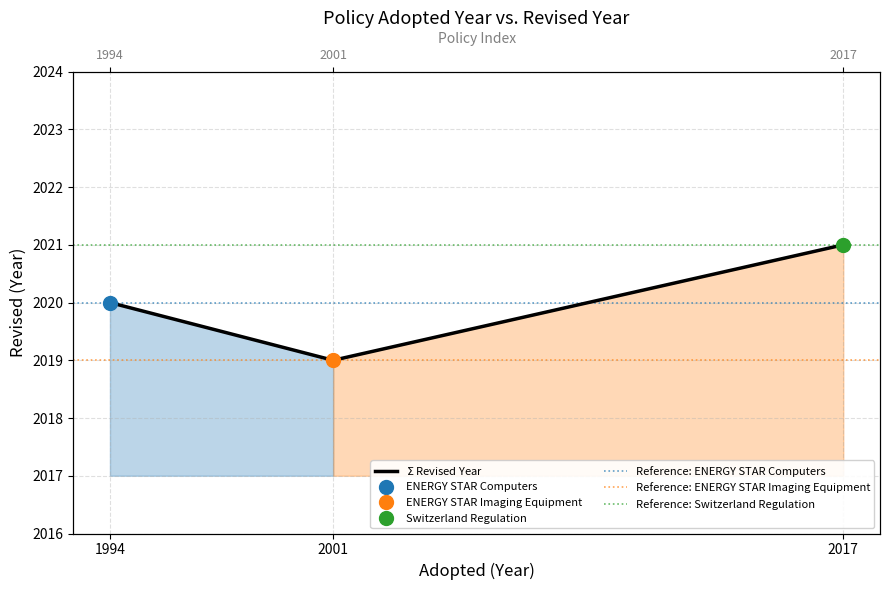

Reading left to right, extract all data points from this chart.

1994=2020	2001=2019	2017=2021